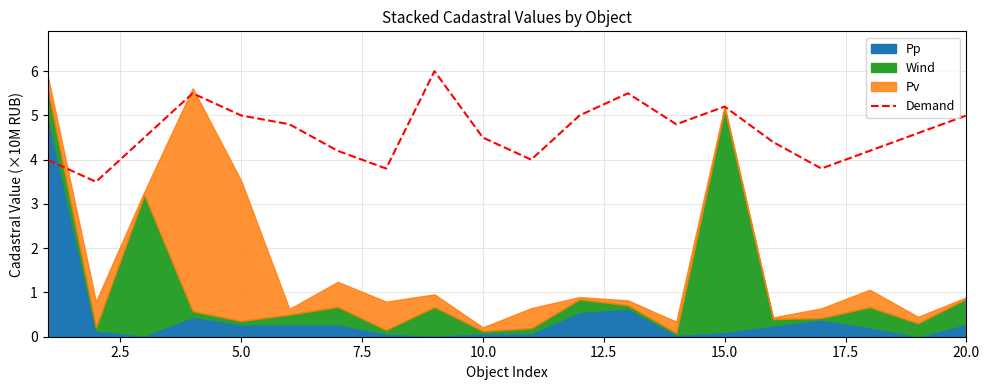

True or false: the data has more than 2 interior local peaks.

True